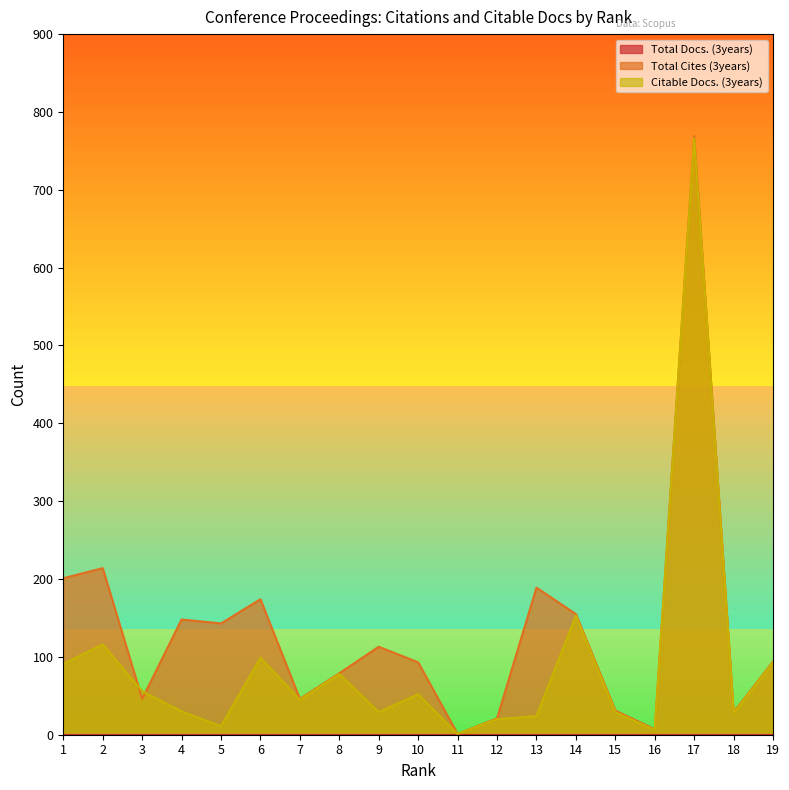

Does the chart display data point markers on the line(s)?

No